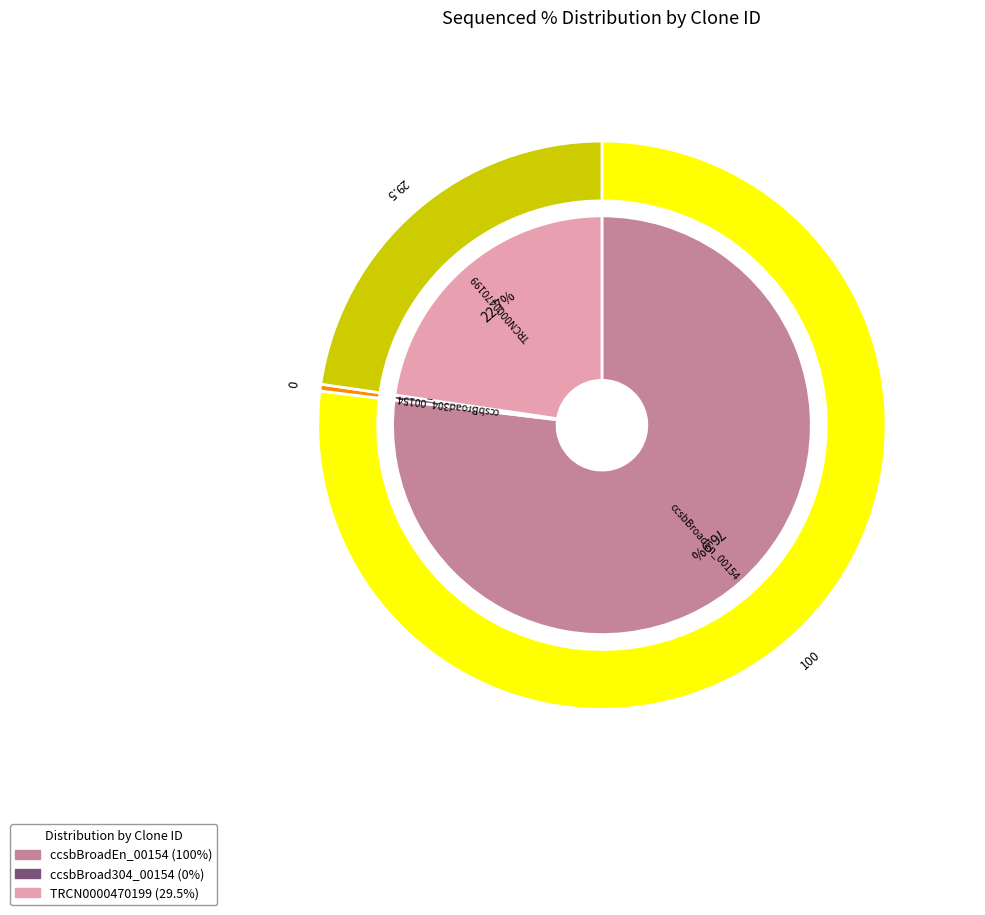

How many segments does this pie chart have?

3